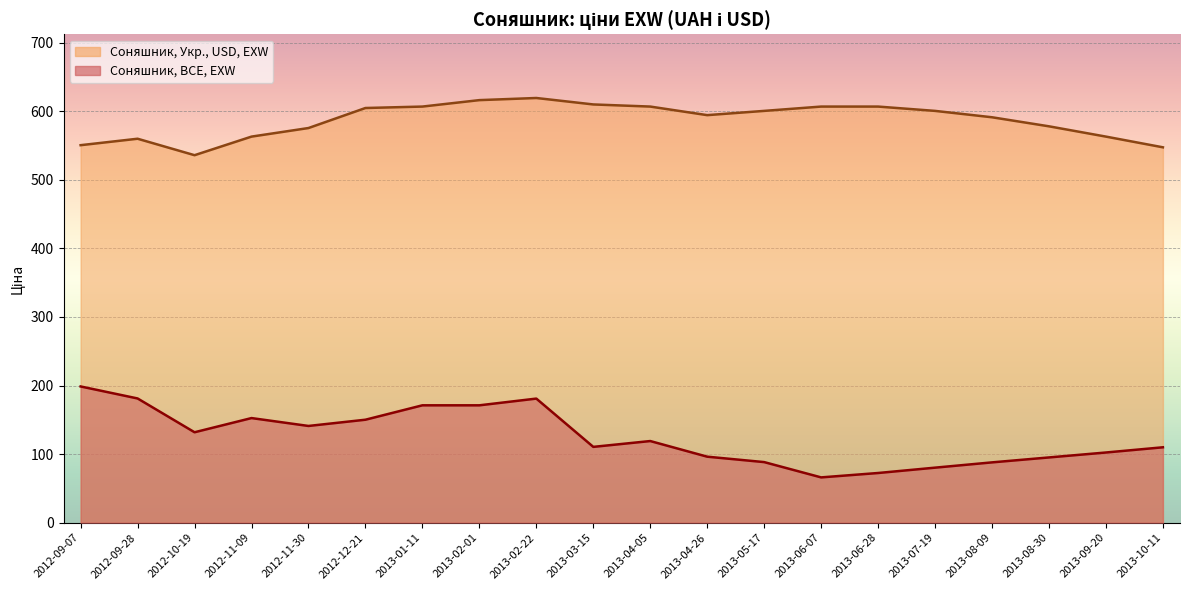

How many series are shown in this chart?

2